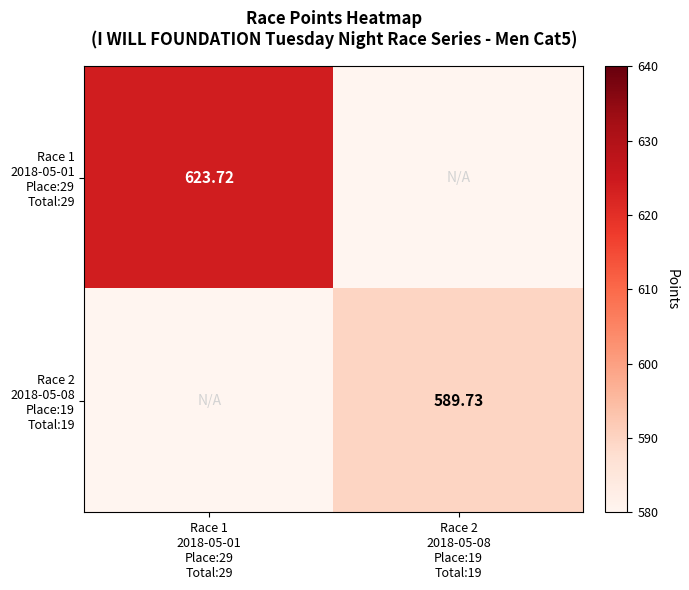

True or false: Race 2 2018-05-08 Place:19 Total:19 has a value of 0.0 at Race 1 2018-05-01 Place:29 Total:29.

True